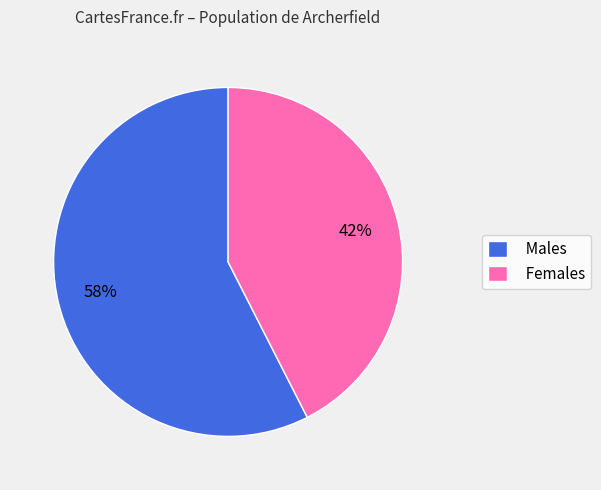

What is the largest slice in the pie chart?

Males